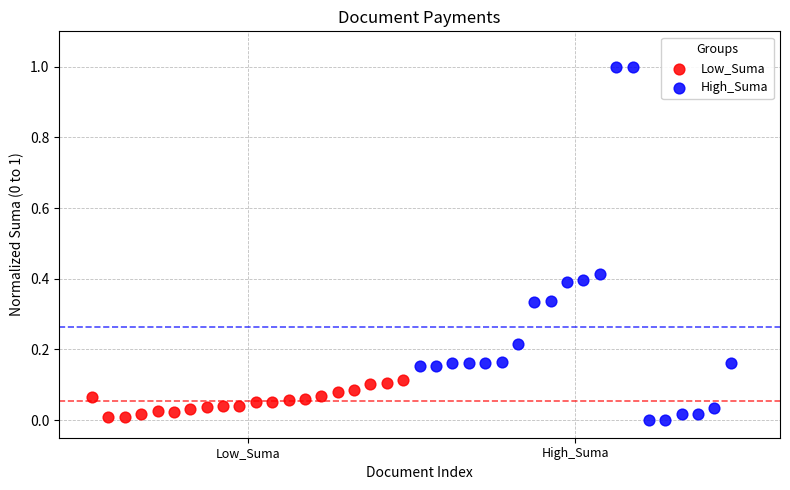

Which series has the widest spread of Y values?

High_Suma